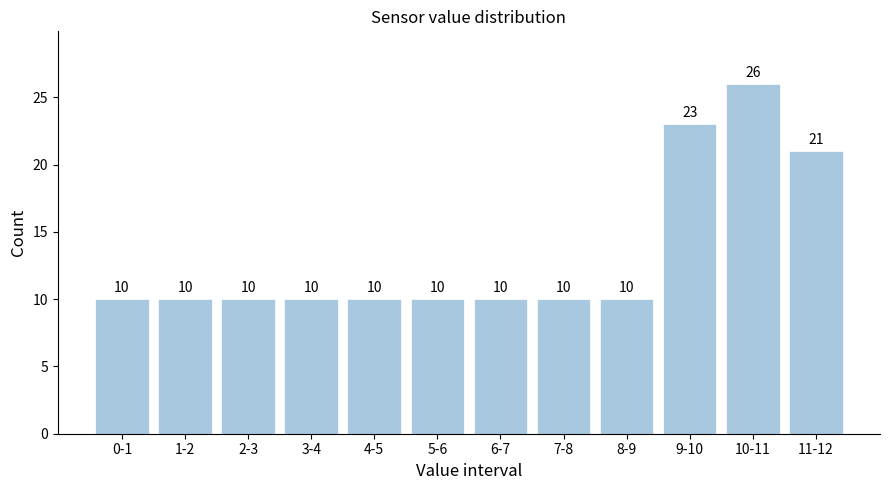

Reading left to right, extract all data points from this chart.

0-1=10	1-2=10	2-3=10	3-4=10	4-5=10	5-6=10	6-7=10	7-8=10	8-9=10	9-10=23	10-11=26	11-12=21